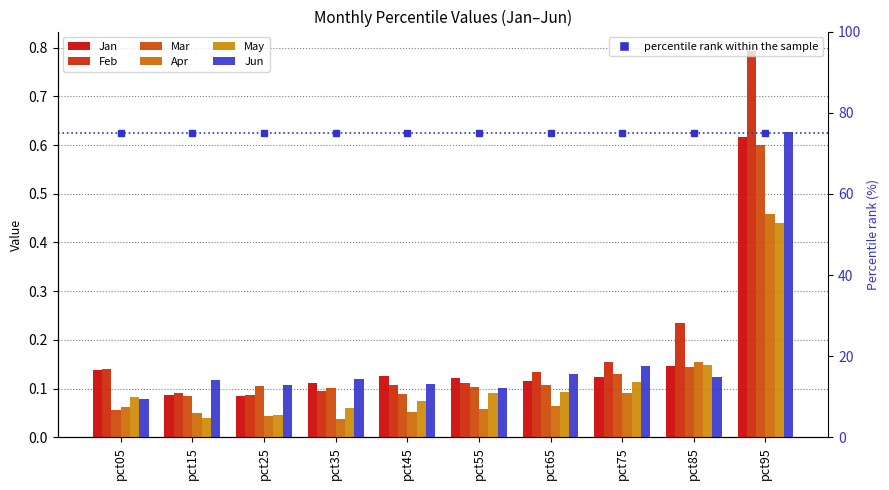

Is it true that Feb equals 0.1 at pct45?

True